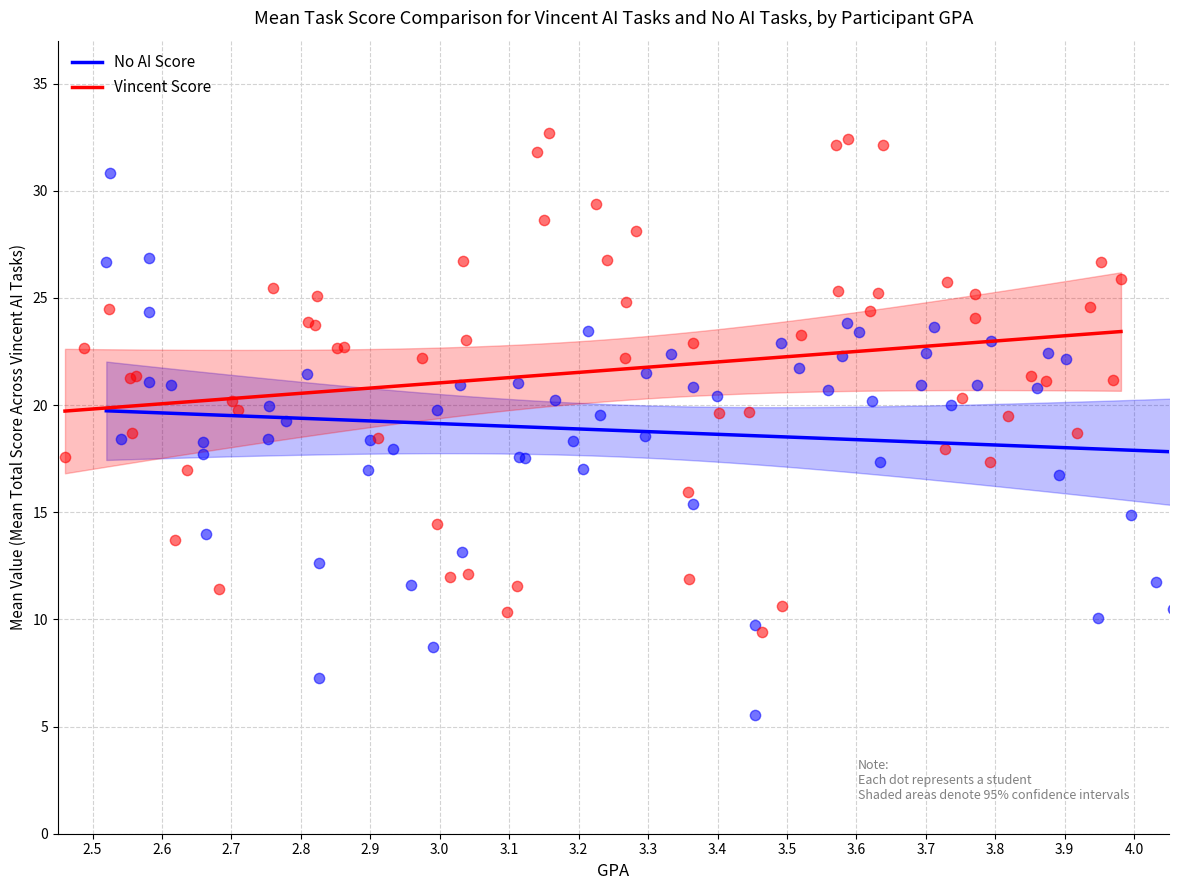

Which series contains the highest Y value?

Vincent Score